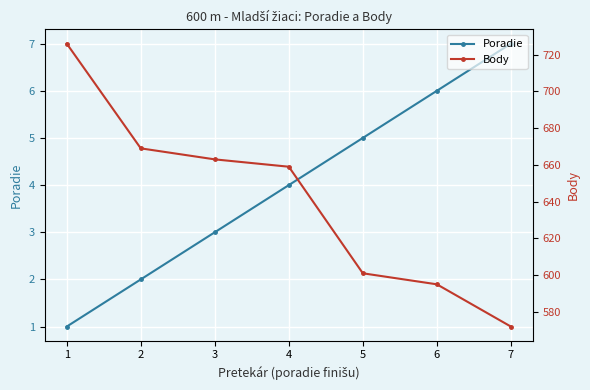

What is the difference between the highest and lowest values at 6?

589